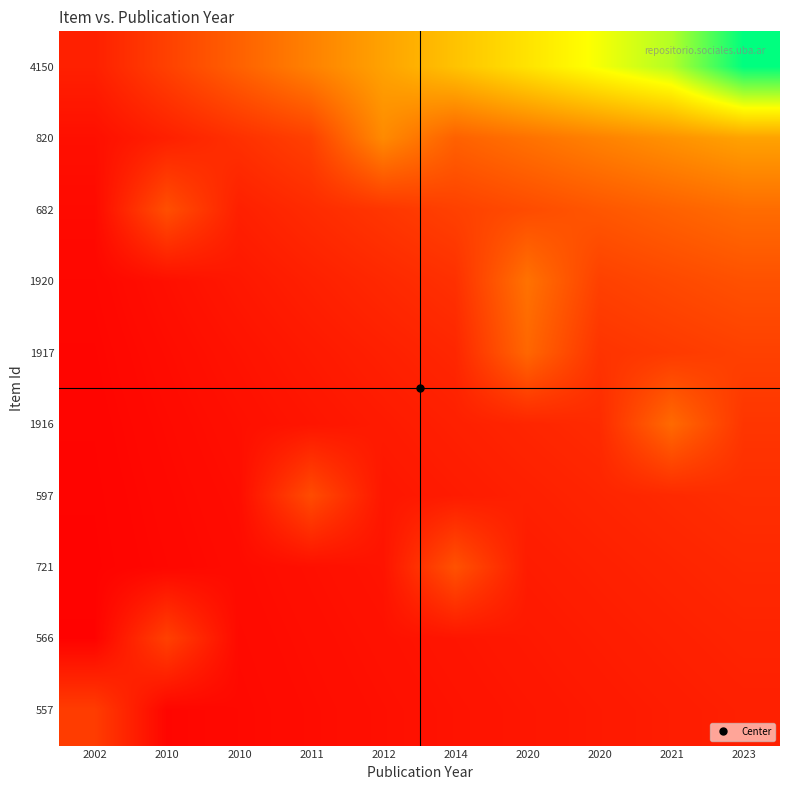

Which has a higher value, 2012 or 2021?

2021